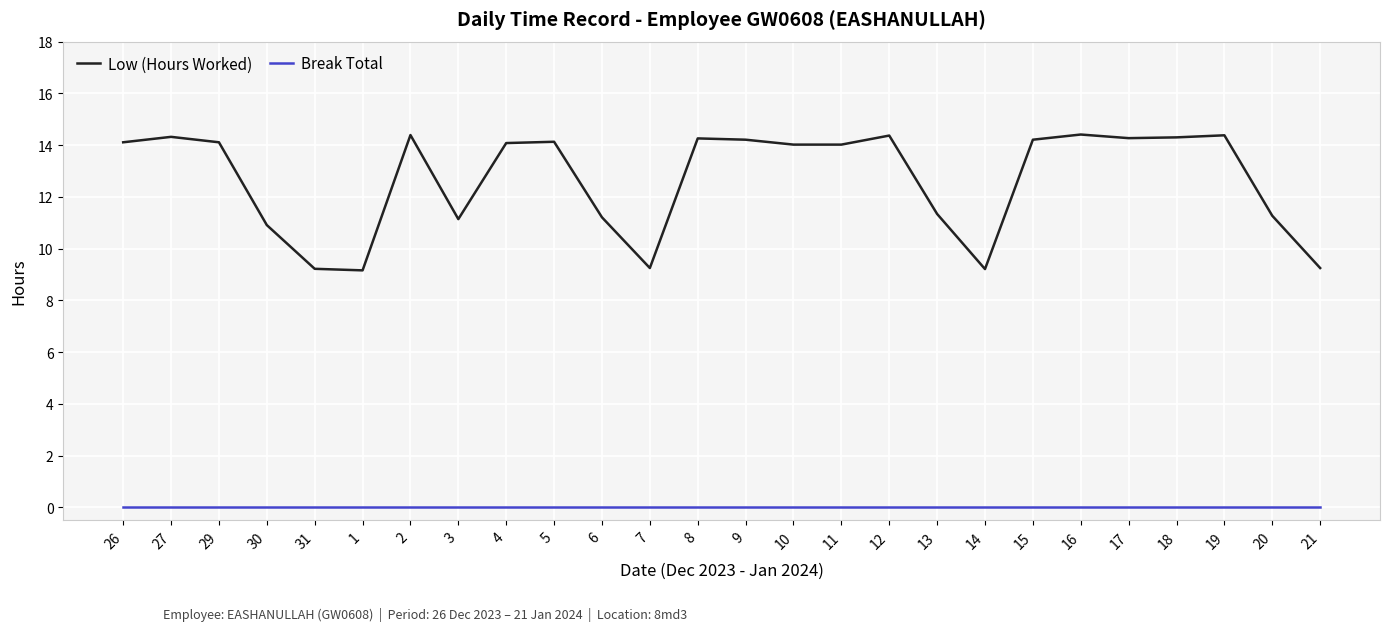

Is the value of Low (Hours Worked) at 31 greater than the value of Break Total at 12?

Yes